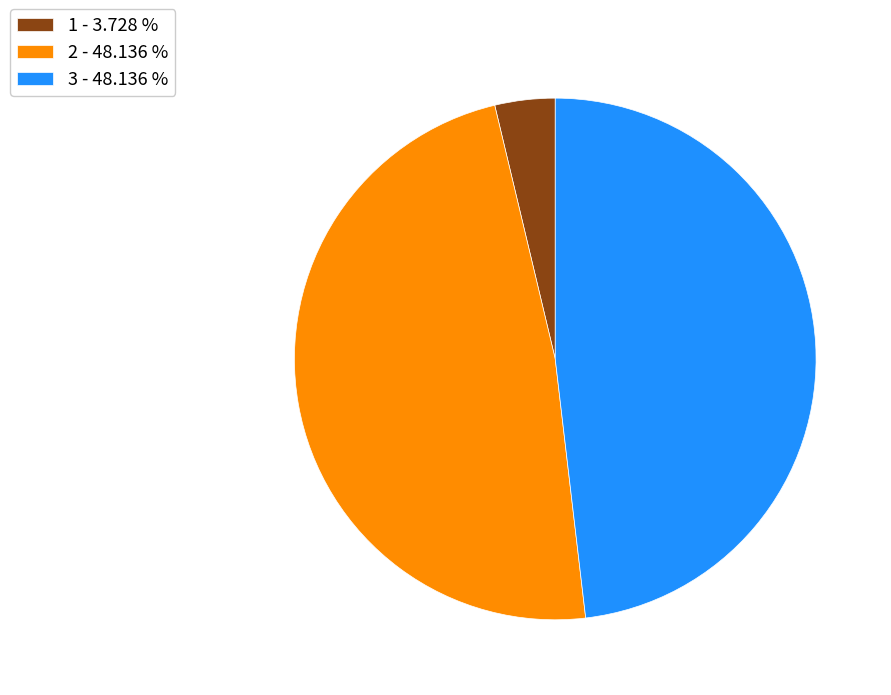

Does any single category account for the majority?

No